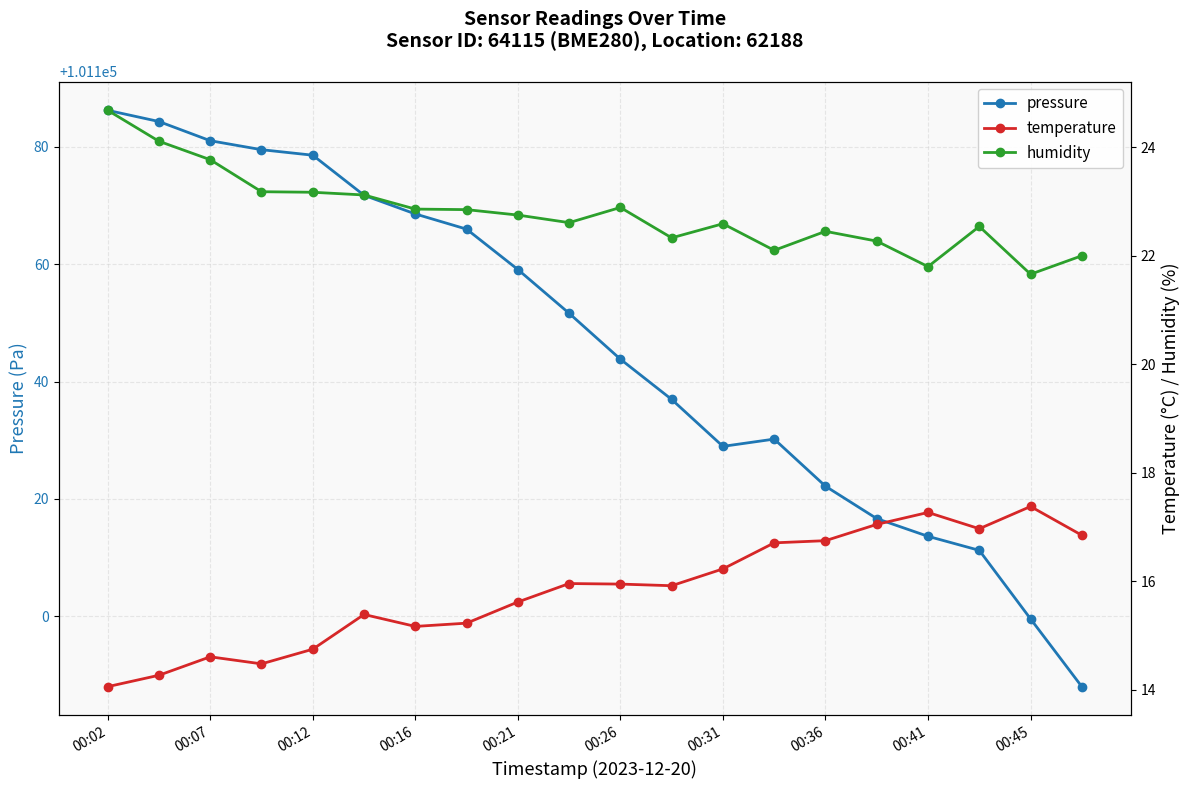

In temperature, how many points are lower than both neighbors (excluding endpoints)?

4